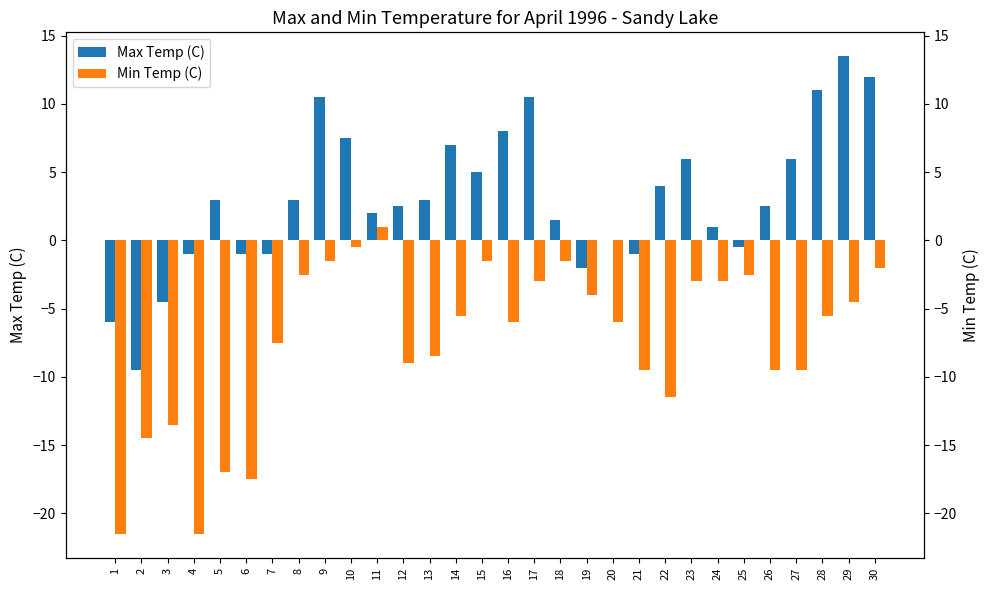

Which category has the highest value across all series?

29